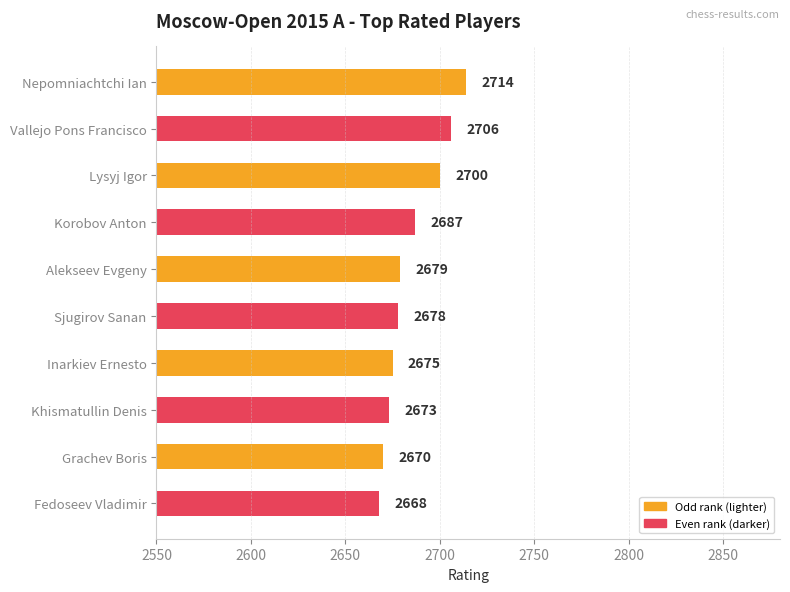

Which category has the lowest value across all series?

Fedoseev Vladimir